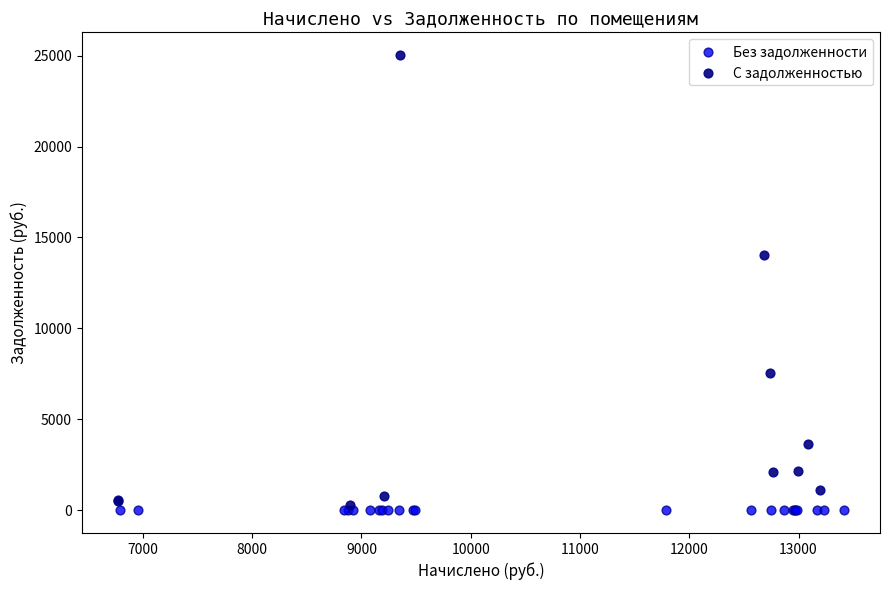

Which series contains the highest Y value?

С задолженностью